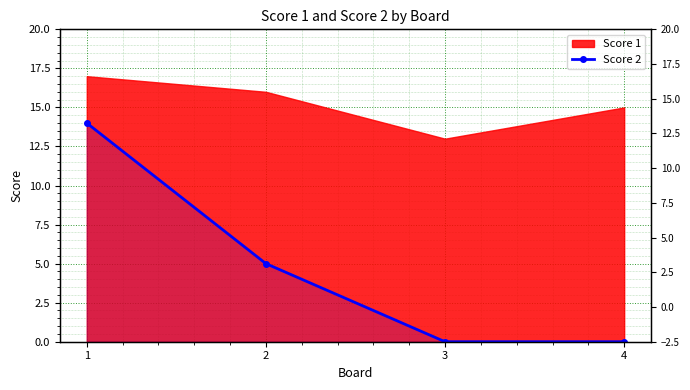

How many values are between 0 and 14?

4